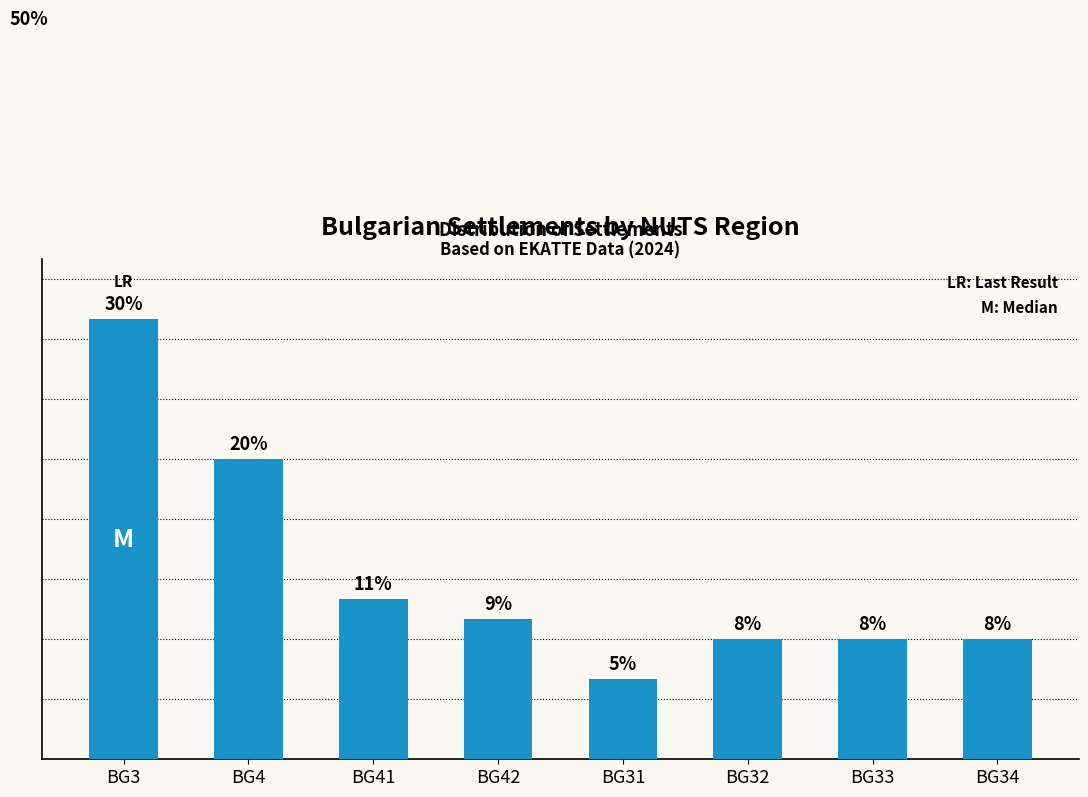

Which has a higher value, BG32 or BG4?

BG4